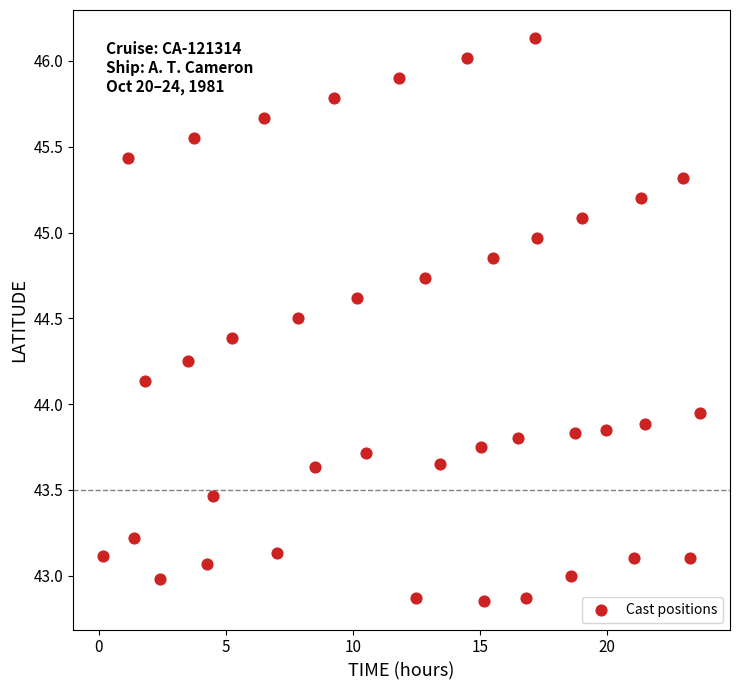

What is the range of X values (max minus min)?

23.5